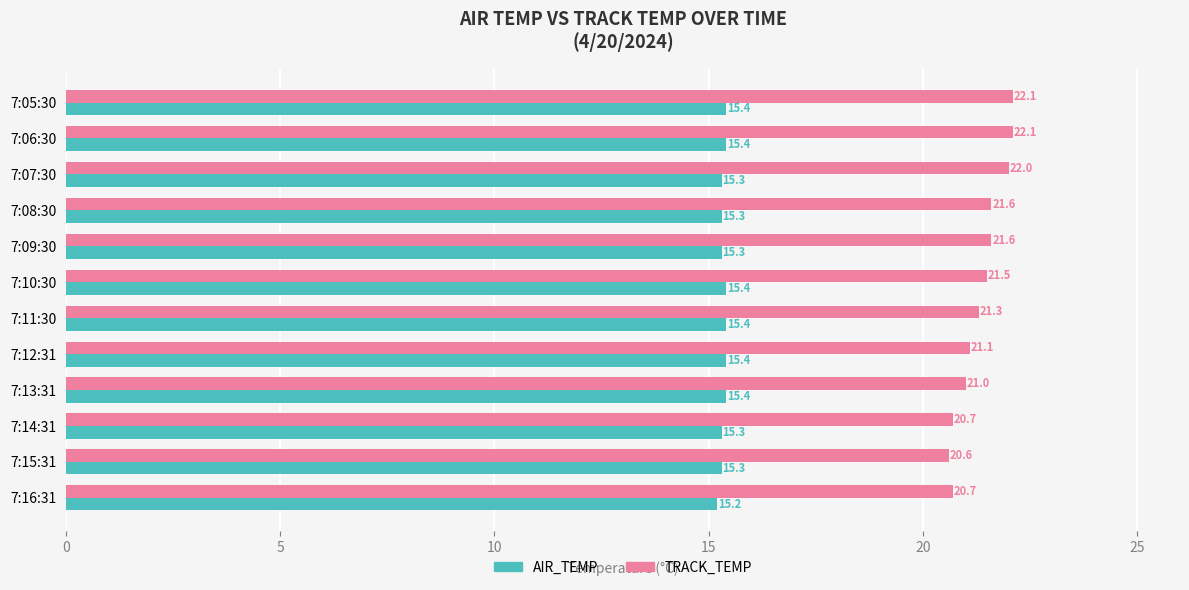

Which category has the lowest value in the TRACK_TEMP series?

7:15:31